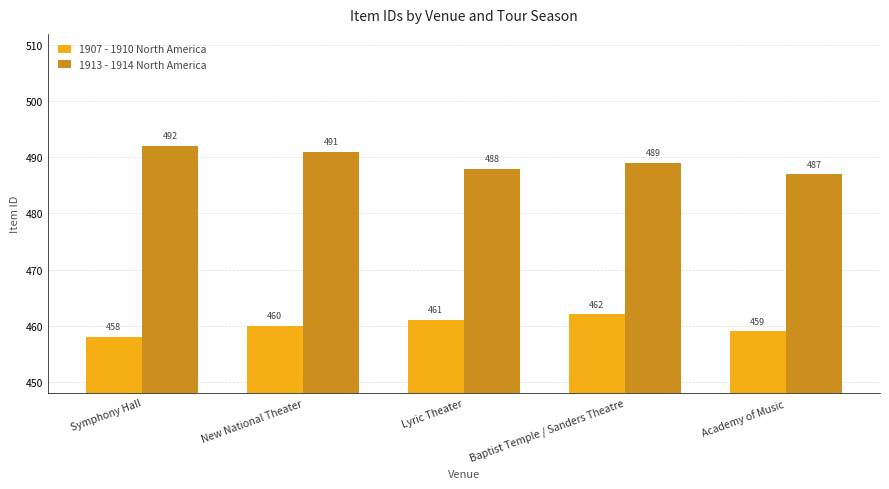

How many groups of bars are there?

5